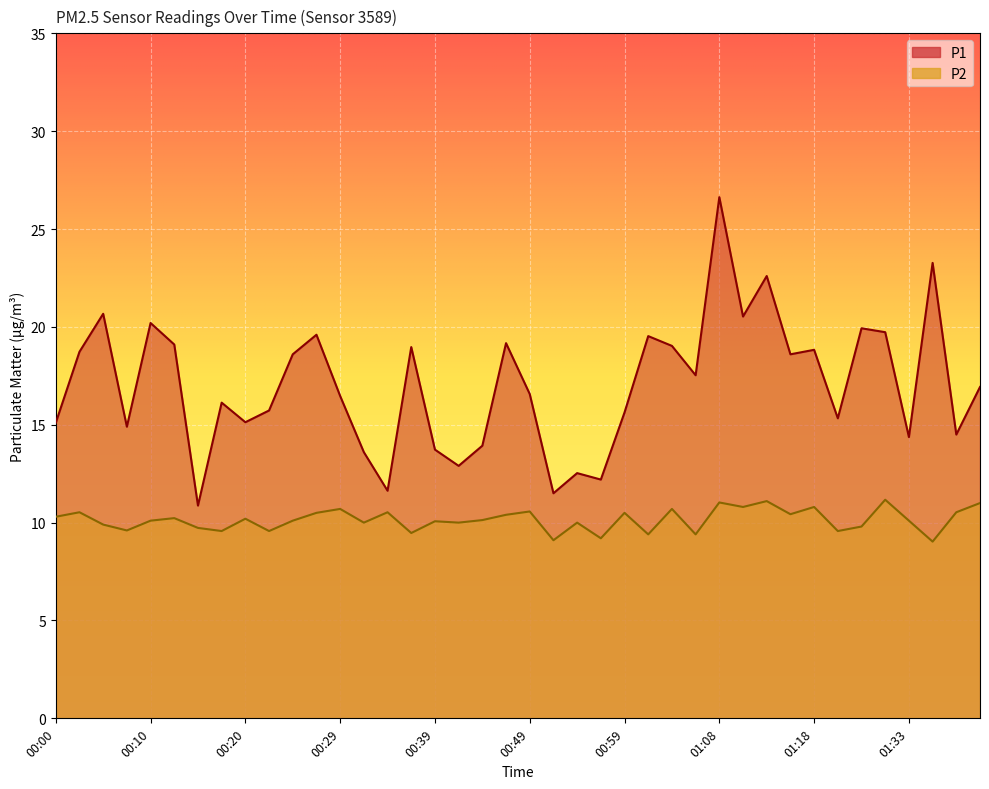

Which series has the largest total across all categories?

P1